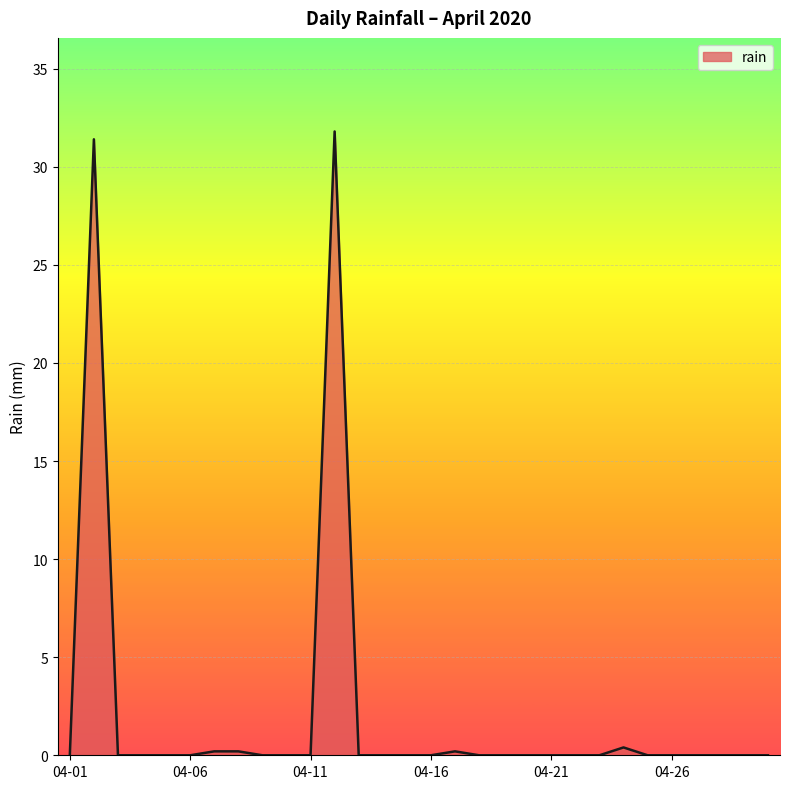

Count the number of data series in this chart.

1